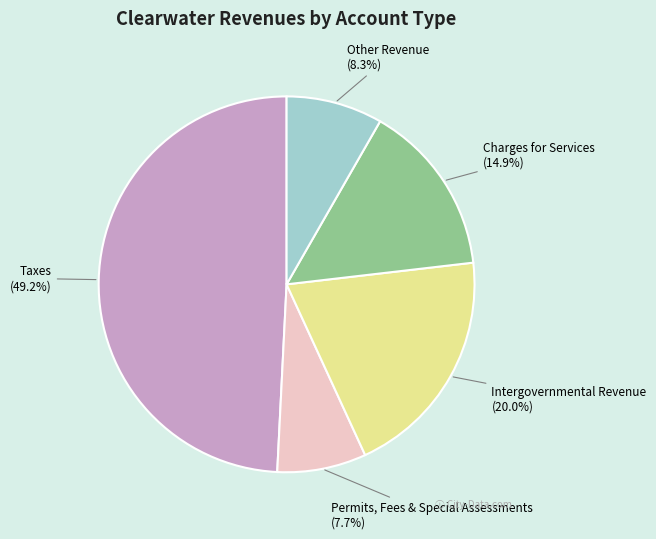

What is the ratio of the value at Charges for Services to the value at Permits, Fees & Special Assessments?

1.9